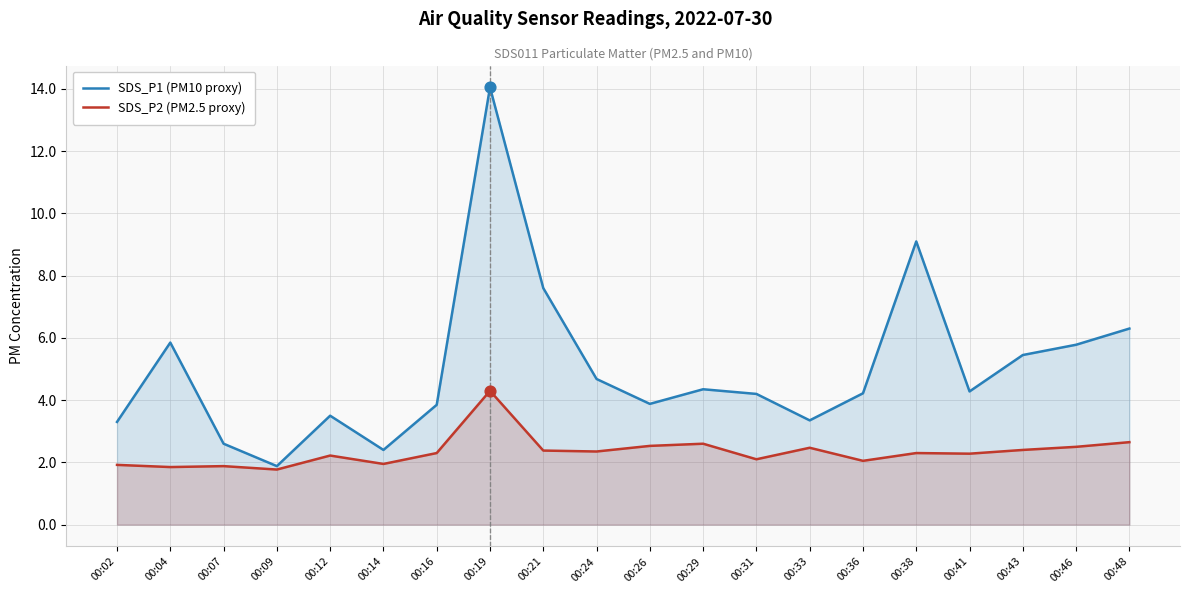

What are all the series names shown in the legend?

SDS_P1 (PM10 proxy), SDS_P2 (PM2.5 proxy)